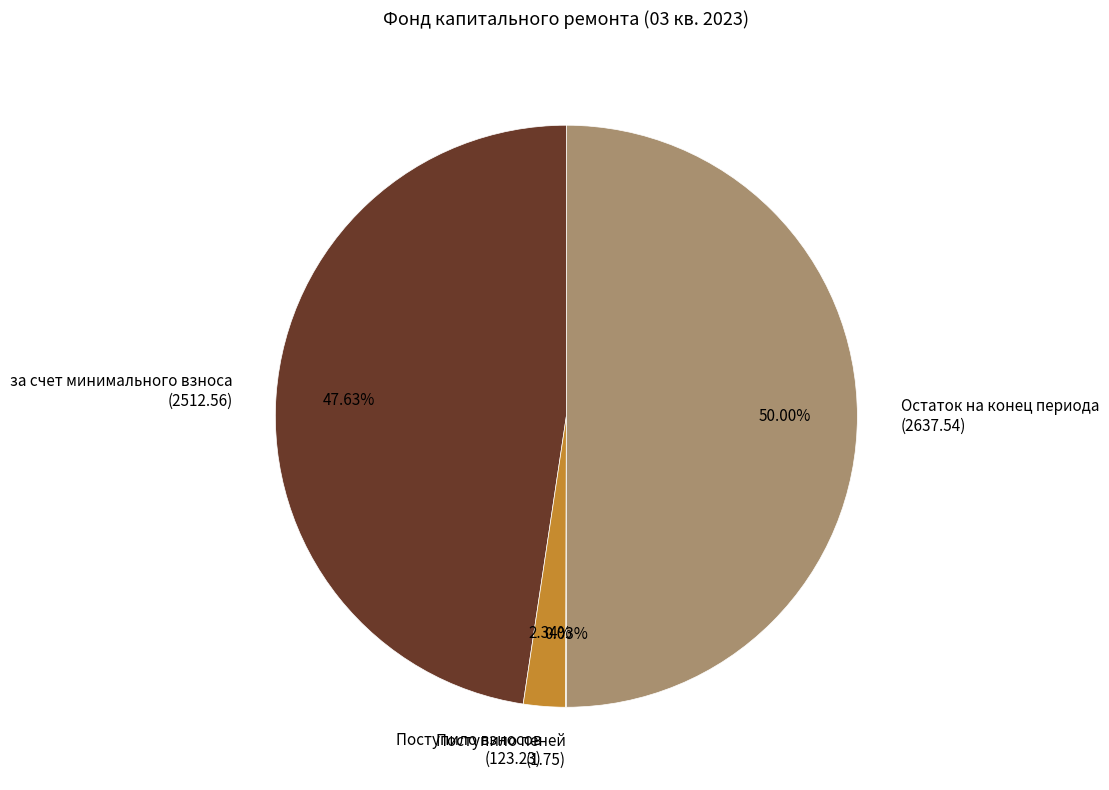

Between за счет минимального взноса (2512.56) and Остаток на конец периода (2637.54), which is larger?

Остаток на конец периода (2637.54)